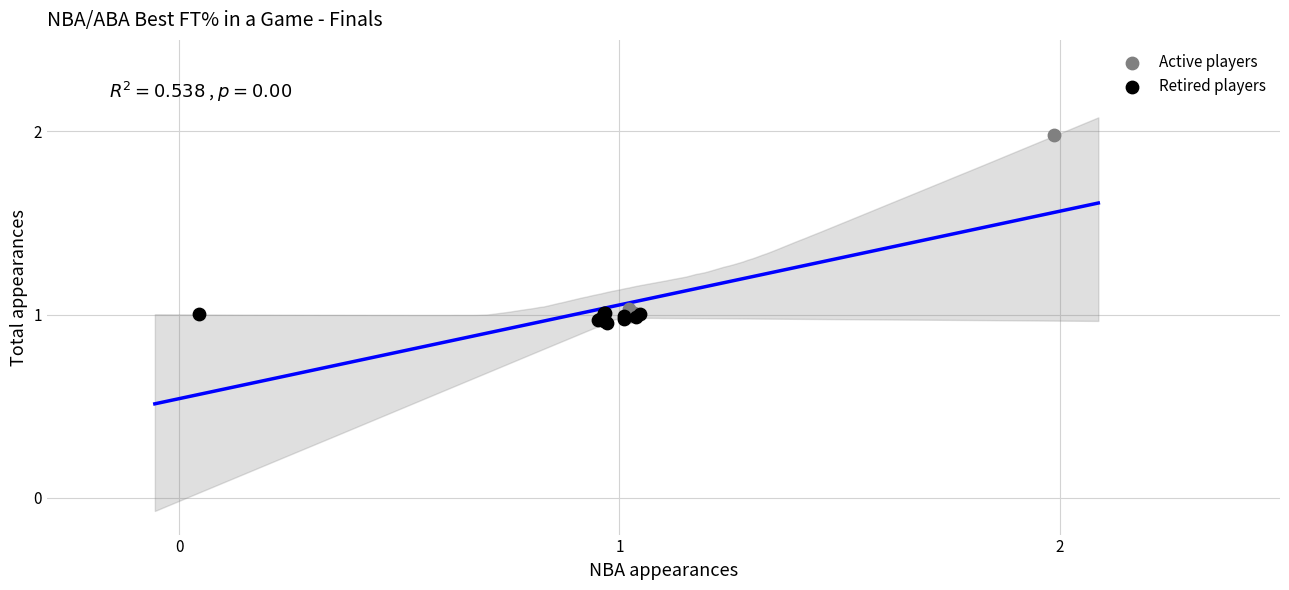

Which series has the widest spread of Y values?

Active players